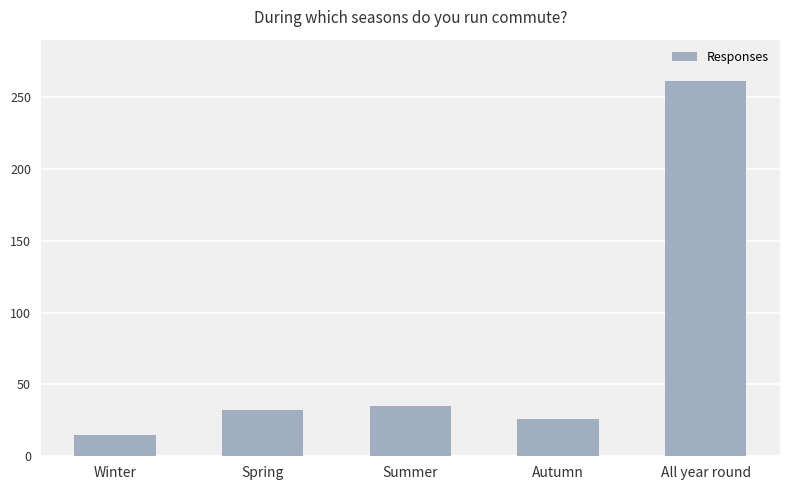

What is the value of the 4th bar from the left?

26